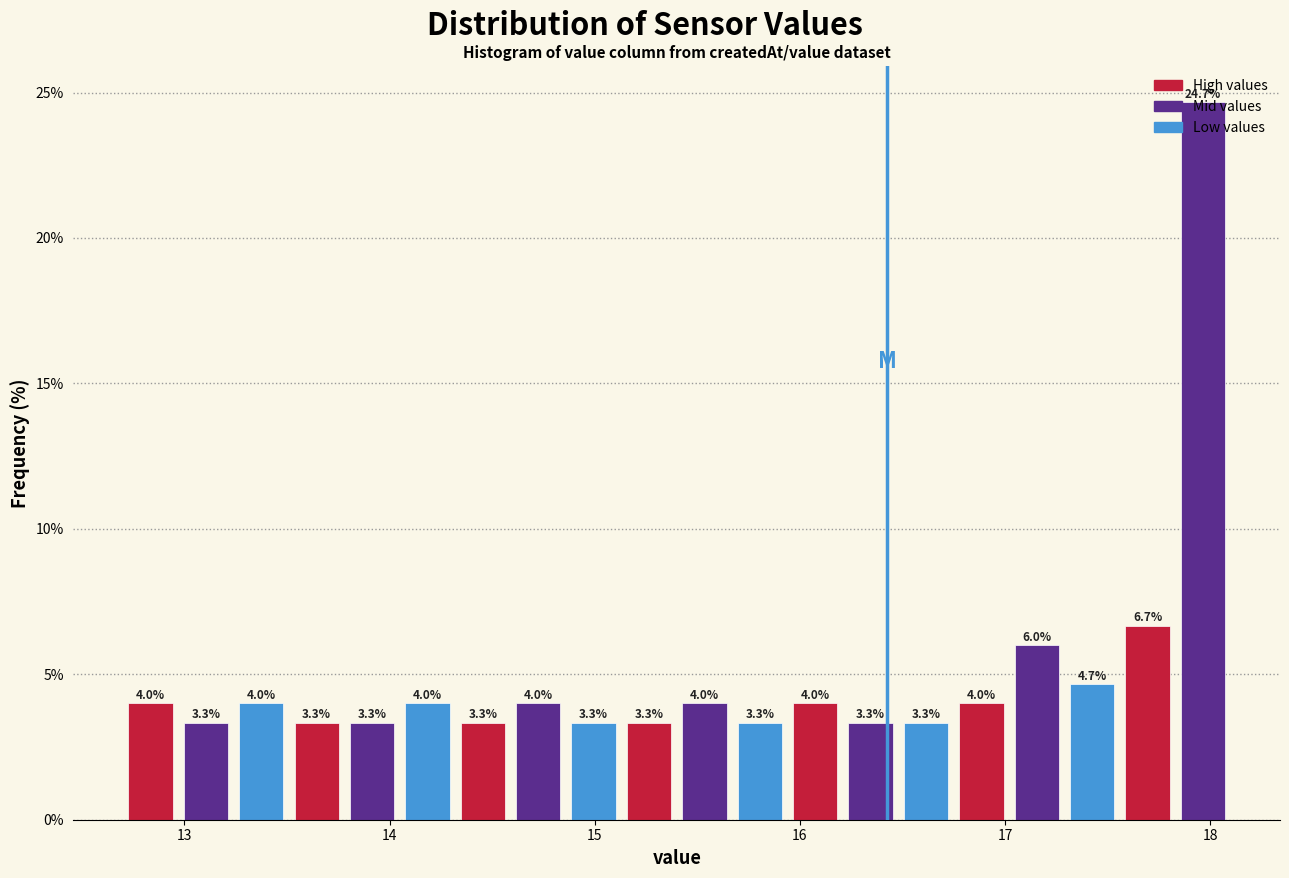

Around what value on the x-axis is the tallest bar? Give the approximate position of its centre, as read against the axis.

18.0